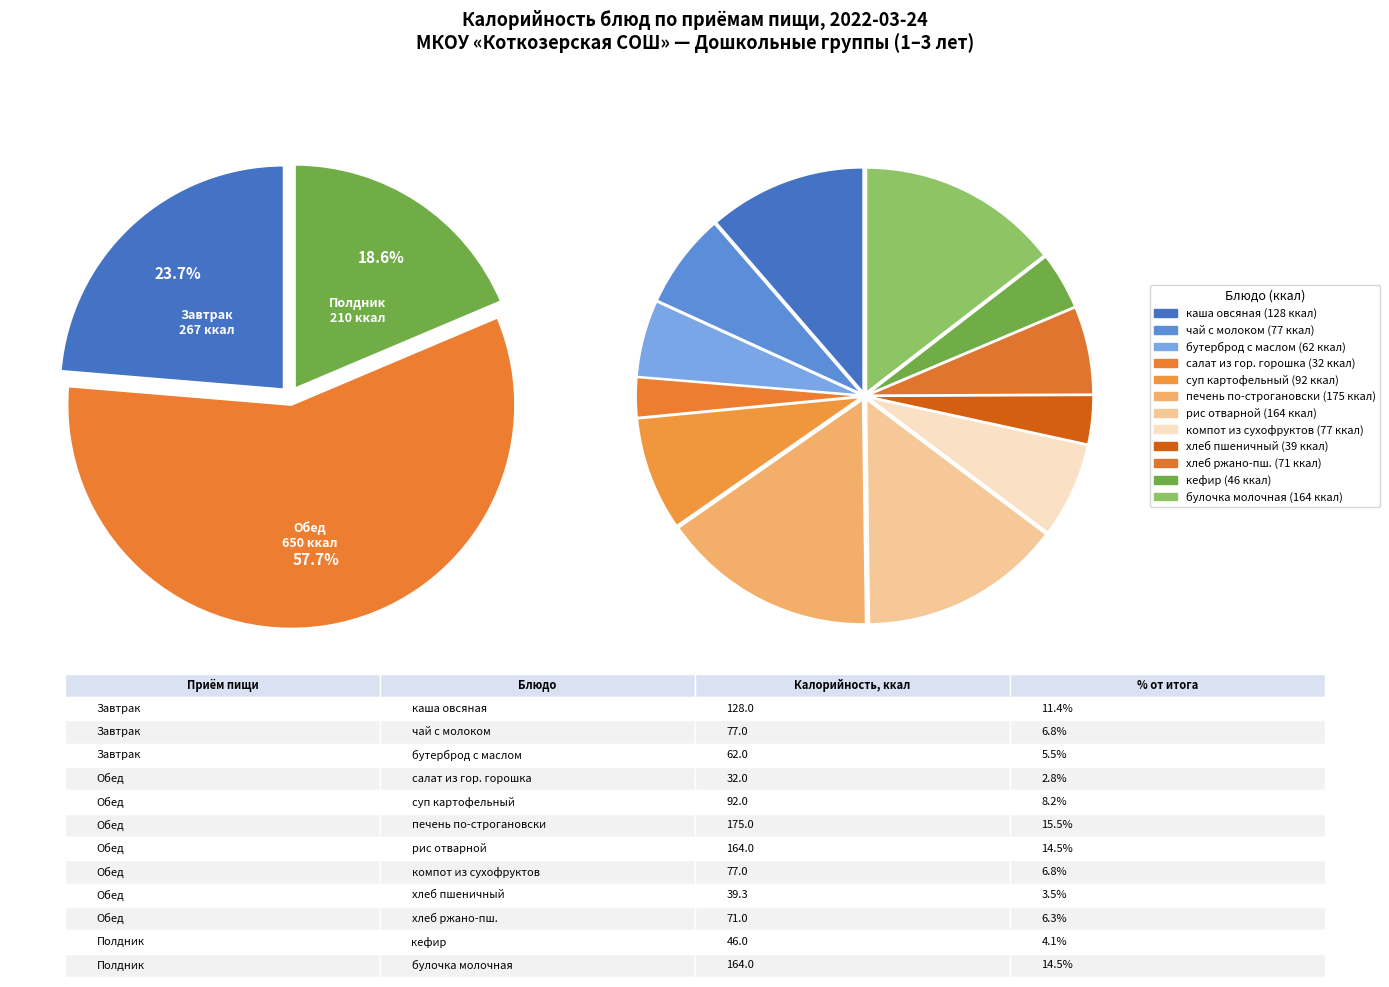

Do чай с молоком and кефир together represent more than half of the pie?

No